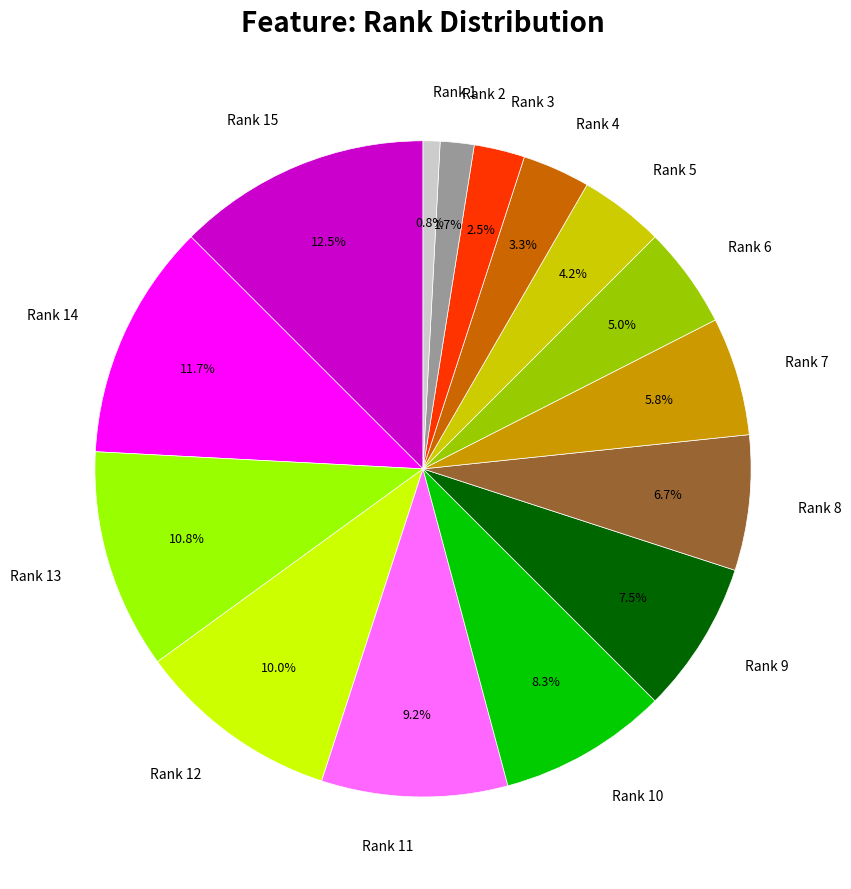

How many segments does this pie chart have?

15